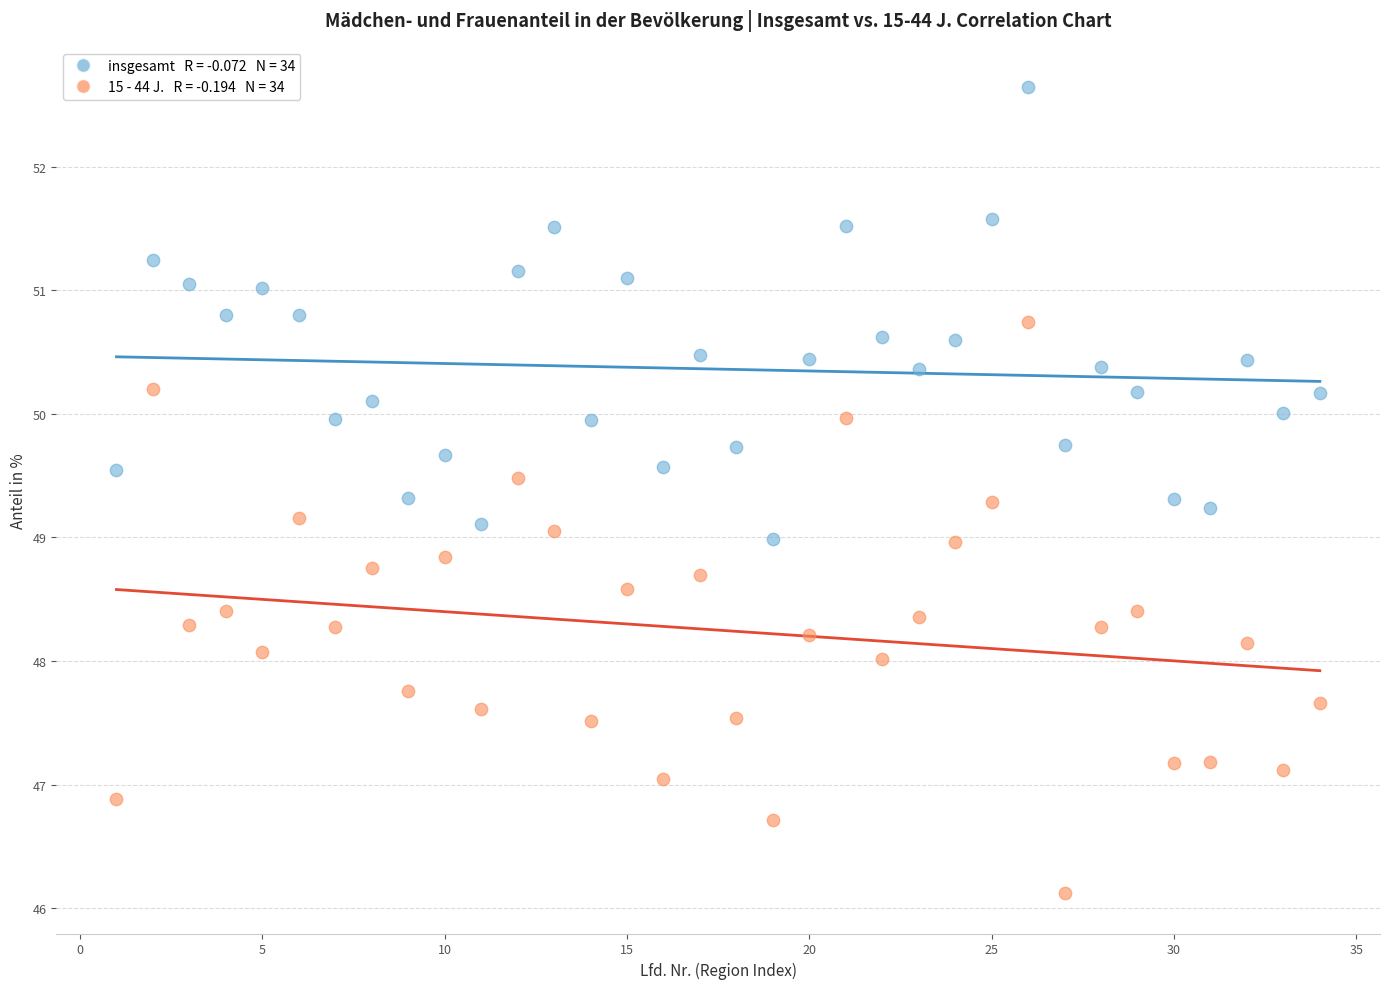

Across all data points, what is the range of X values (max minus min)?

33.0